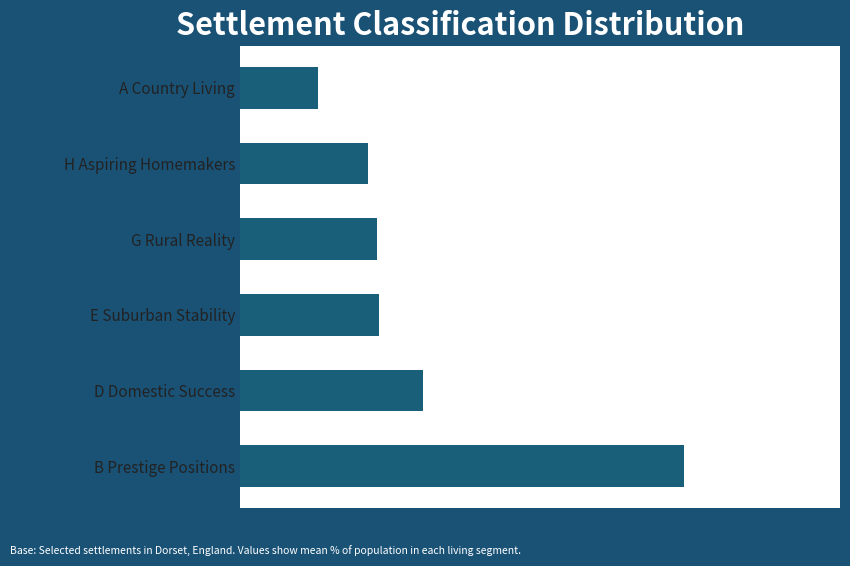

List the labels in order of value, smallest first.

A Country Living, H Aspiring Homemakers, G Rural Reality, E Suburban Stability, D Domestic Success, B Prestige Positions